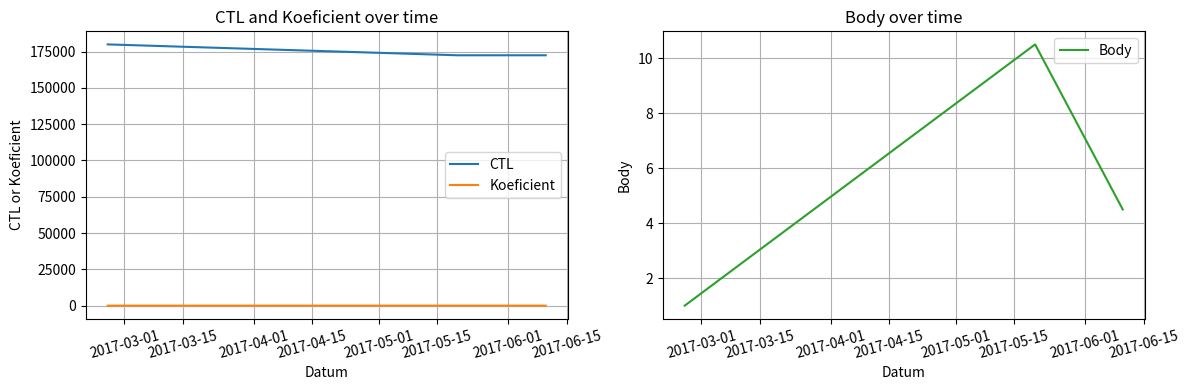

At how many categories does at least one series exceed 105616?

3